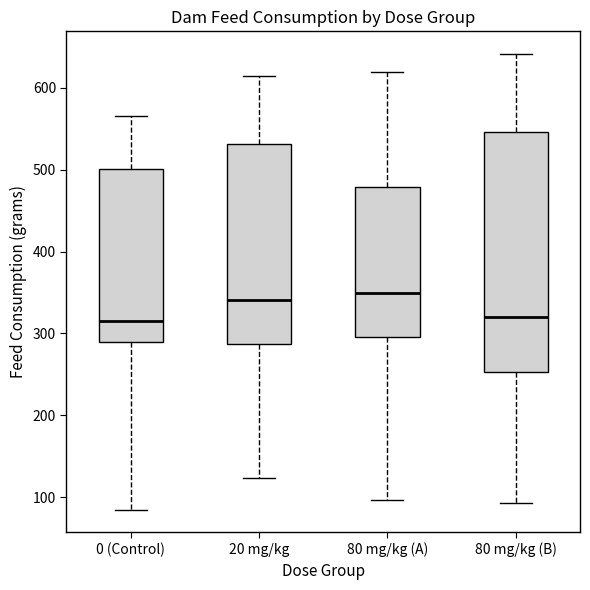

Reading left to right, transcribe this box plot: for each box, give where its median line is, the range the box spans, and where its two whiskers end, as read against the y-axis. The values are not printed on the chart, so give them approximately, as read against the axis.

0 (Control): median 320, box 290 to 500, whiskers 80 to 570
20 mg/kg: median 340, box 290 to 530, whiskers 120 to 610
80 mg/kg (A): median 350, box 300 to 480, whiskers 100 to 620
80 mg/kg (B): median 320, box 250 to 550, whiskers 90 to 640